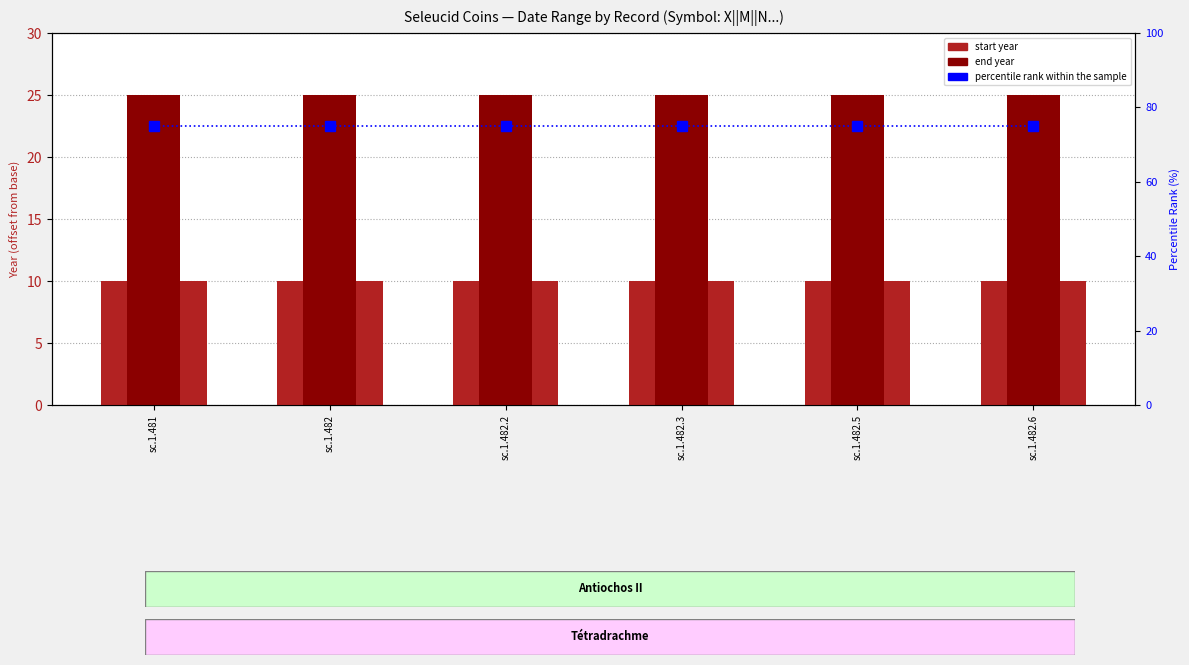

What is the sum of the Jusqu'à l'année values at sc.1.482.6 and sc.1.481?

50